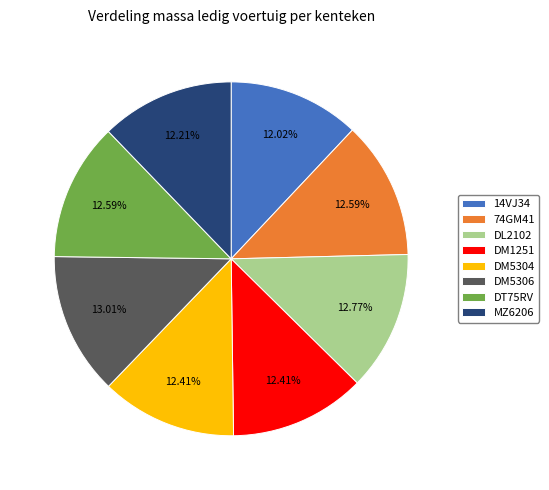

Combined, do DL2102 and MZ6206 account for over 50%?

No